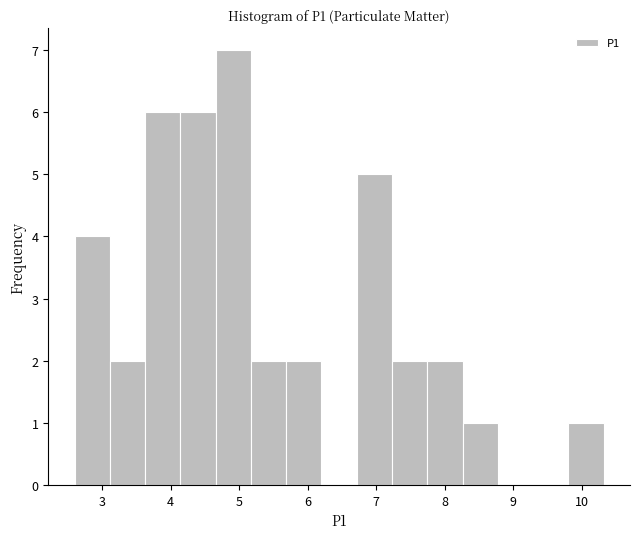

Reading left to right, transcribe this chart: for each bar, give the range it covers on the x-axis and its height. Neither the bar edges nor the heights are printed on the chart, so give them approximately, as read against the axes.

2.6 to 3.1: 4
3.1 to 3.6: 2
3.6 to 4.1: 6
4.1 to 4.7: 6
4.7 to 5.2: 7
5.2 to 5.7: 2
5.7 to 6.2: 2
6.2 to 6.7: 0
6.7 to 7.2: 5
7.2 to 7.7: 2
7.7 to 8.3: 2
8.3 to 8.8: 1
8.8 to 9.3: 0
9.3 to 9.8: 0
9.8 to 10.3: 1